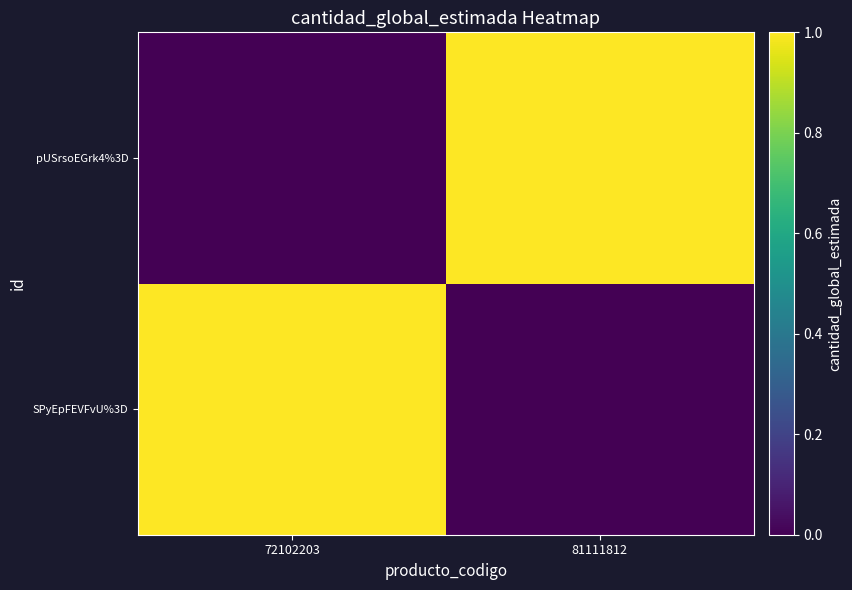

At 81111812, list the series in order from smallest to largest.

SPyEpFEVFvU%3D, pUSrsoEGrk4%3D